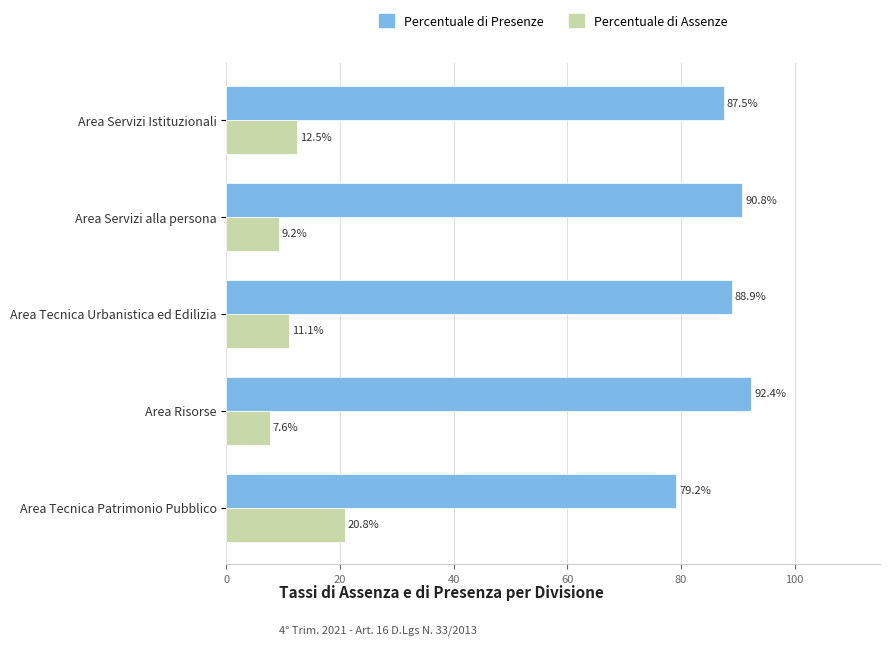

Rank the series by their average value, from lowest to highest.

Percentuale di Assenze, Percentuale di Presenze